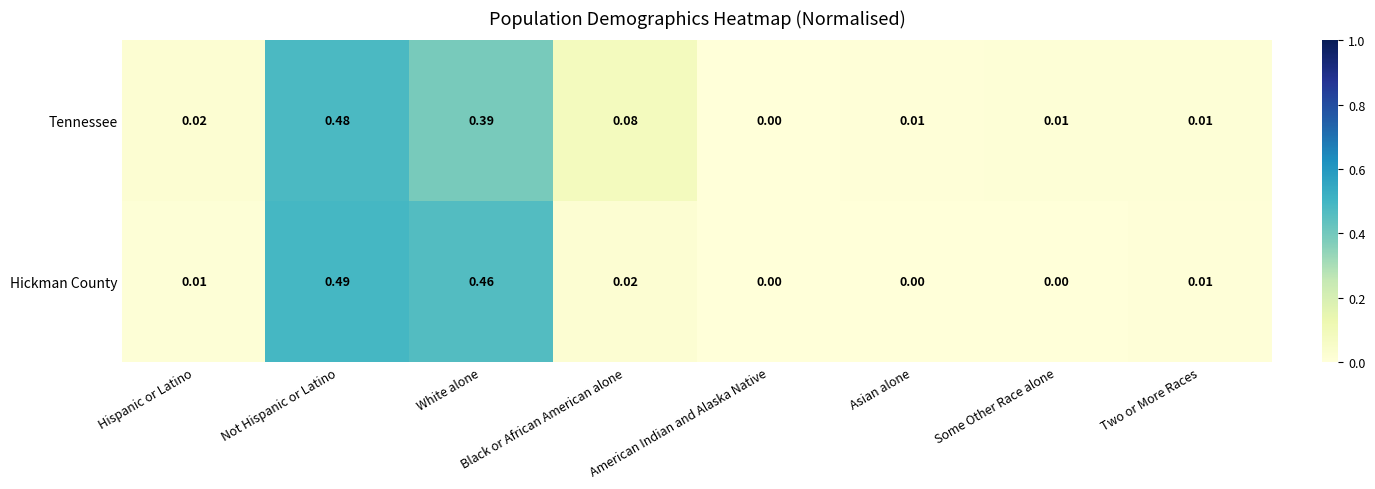

Which label corresponds to the largest value in the chart?

Not Hispanic or Latino